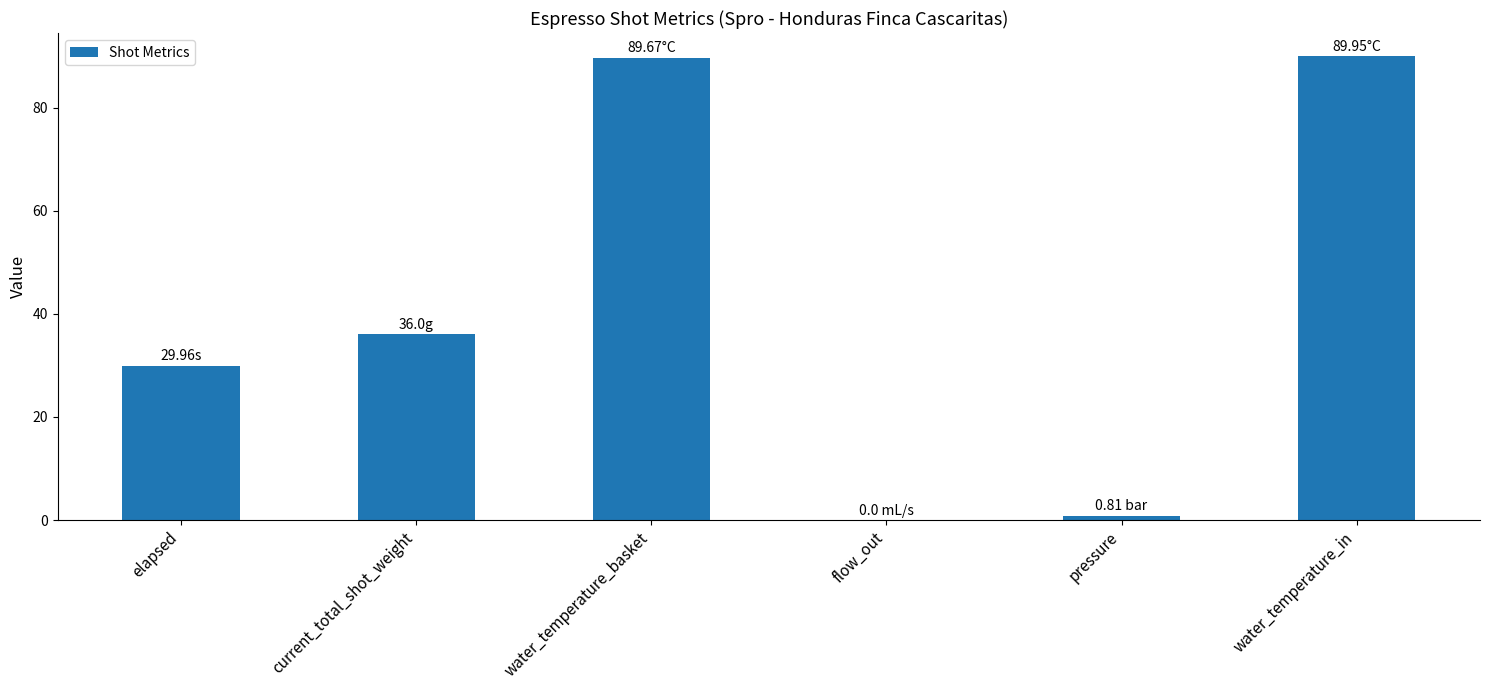

What is the difference between the values at current_total_shot_weight and flow_out?

36.0